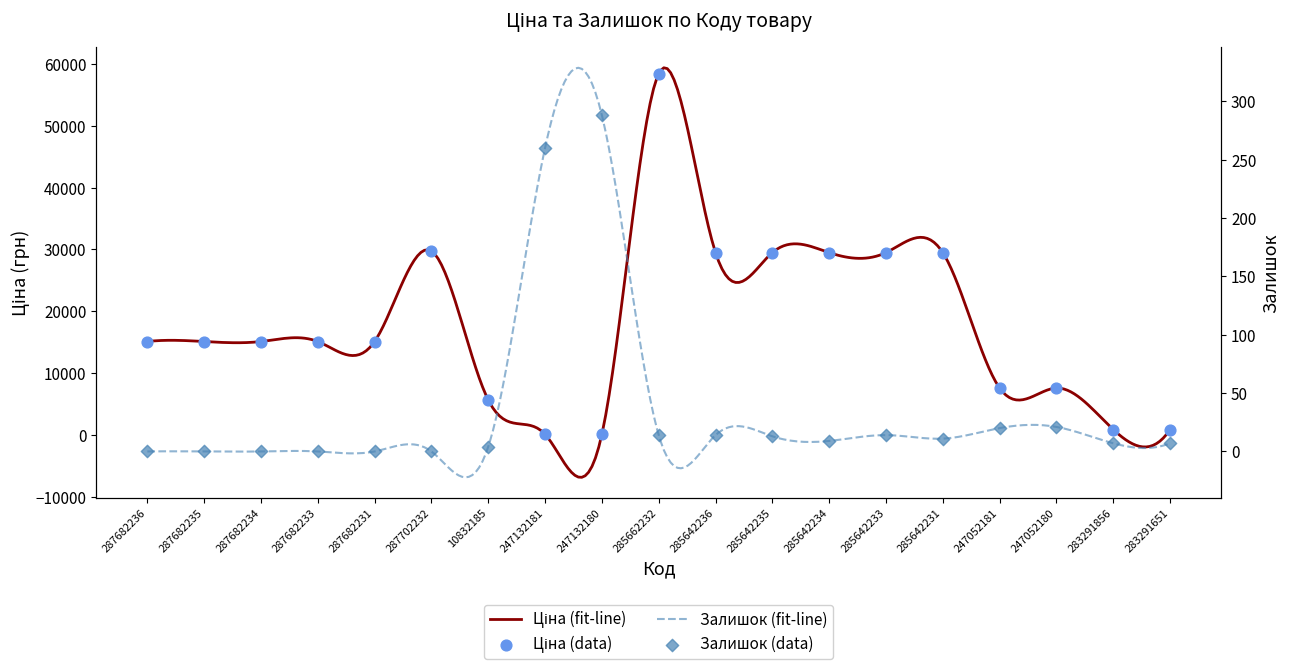

Is the value of Ціна at 287682231 greater than the value of Залишок at 247132181?

Yes